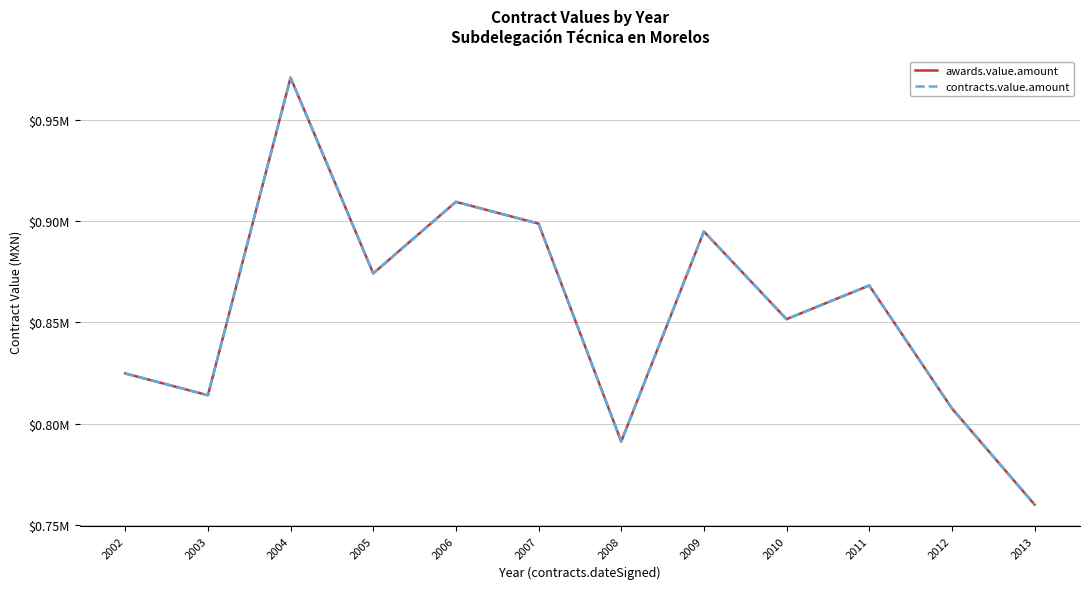

True or false: contracts.value.amount and awards.value.amount intersect in this chart.

False